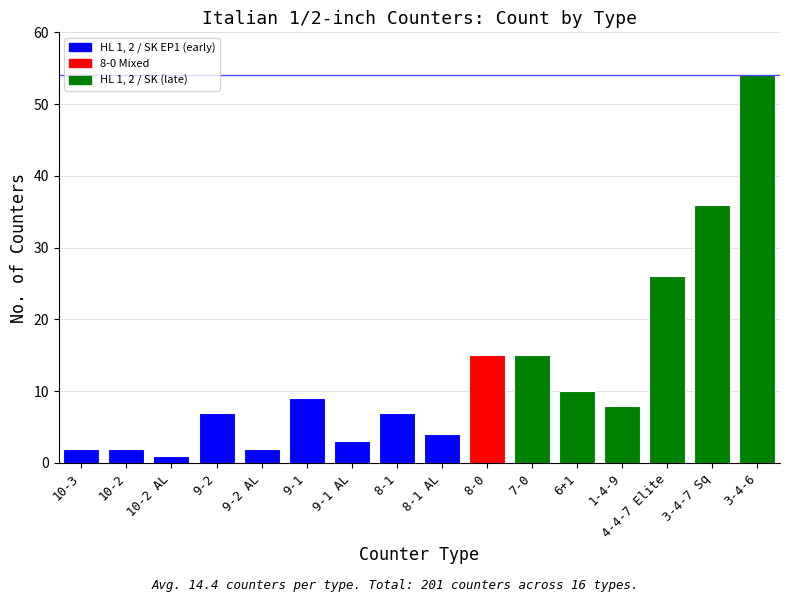

At which label does the data first exceed 8?

9-1